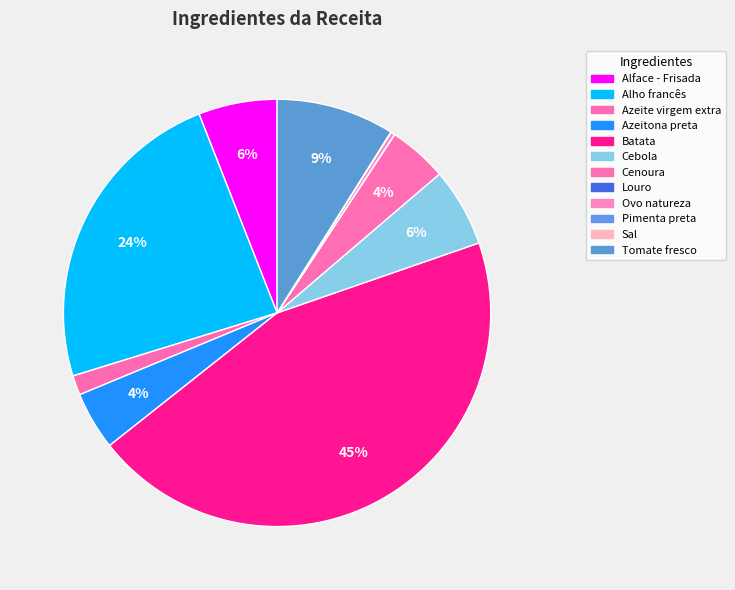

True or false: Azeitona preta accounts for 1% of the total.

False